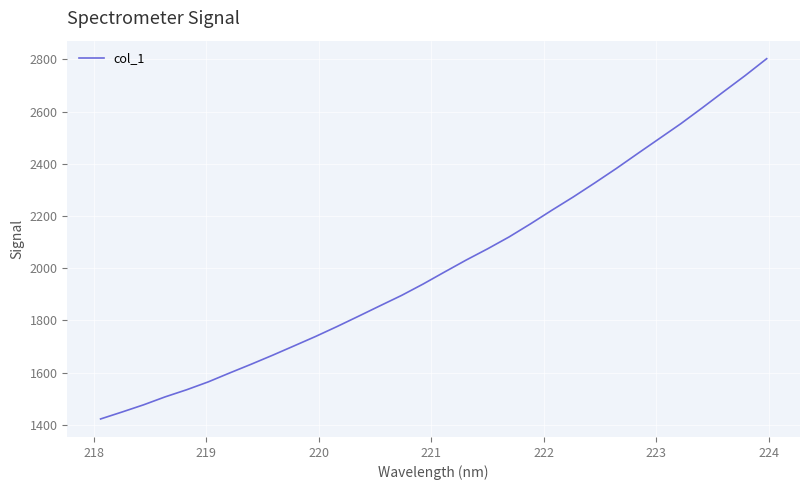

What is the difference between the maximum and minimum values?

1380.2